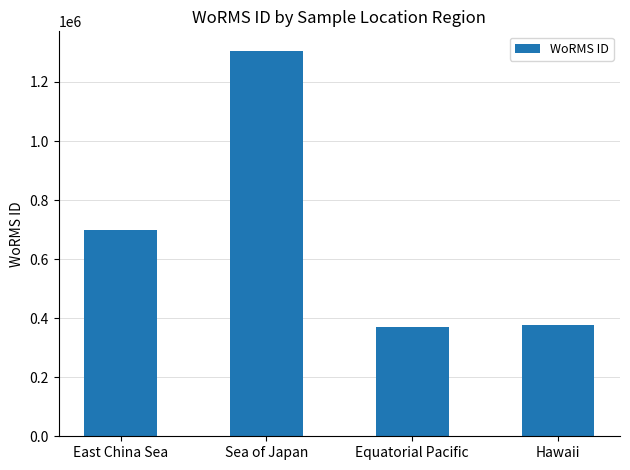

What is the difference between the maximum and minimum values?

936739